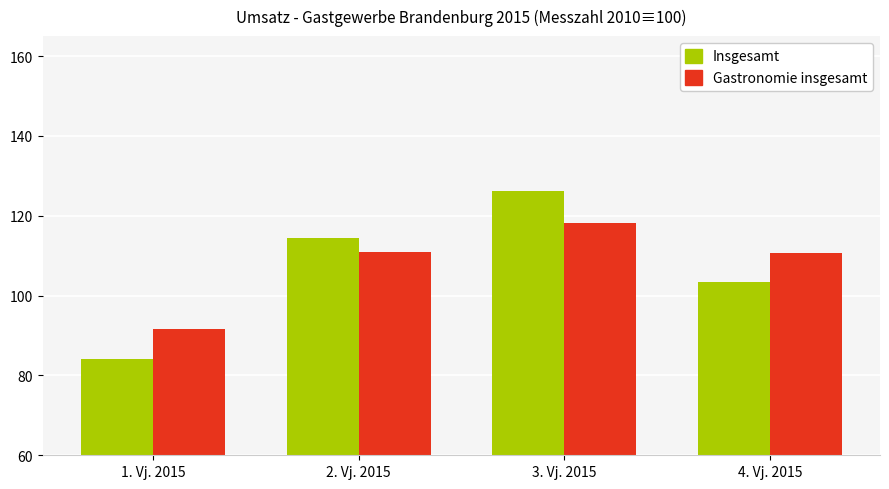

What is the label of the 1st bar from the left?

1. Vj. 2015